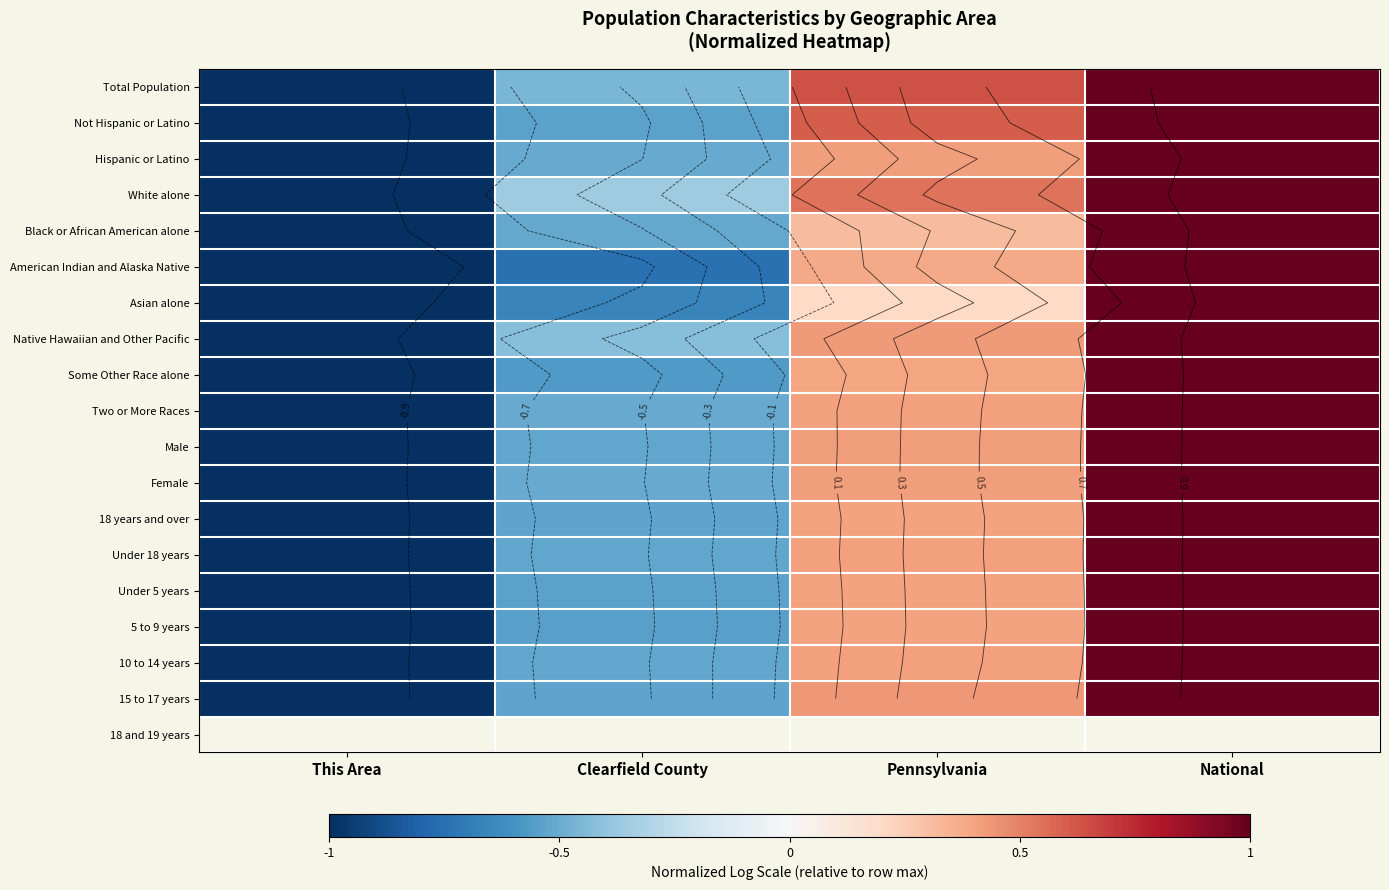

Rank the series by their maximum value, from highest to lowest.

Total Population, Not Hispanic or Latino, Hispanic or Latino, White alone, Black or African American alone, American Indian and Alaska Native, Asian alone, Native Hawaiian and Other Pacific, Some Other Race alone, Two or More Races, Male, Female, 18 years and over, Under 18 years, Under 5 years, 5 to 9 years, 10 to 14 years, 15 to 17 years